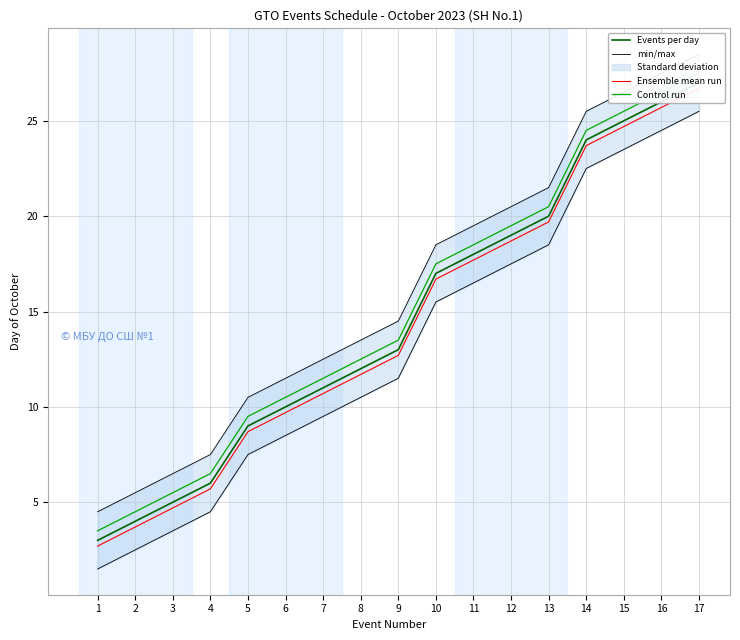

The min/max series shows 4.5 at 4. True or false?

True